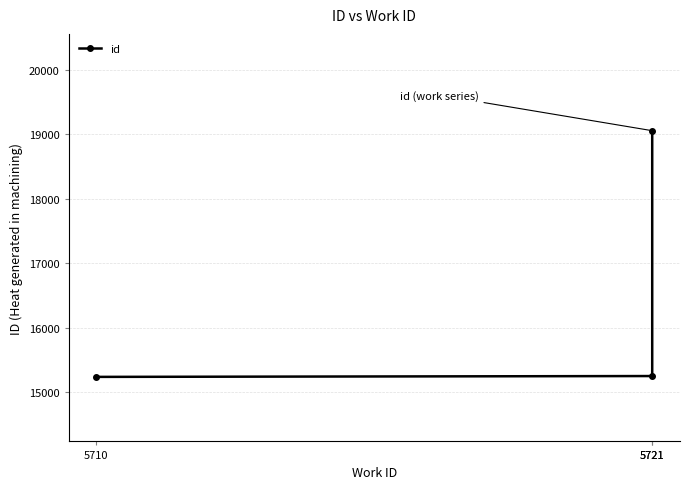

What is the ratio of the value at 5710 to the value at 5721?

0.8